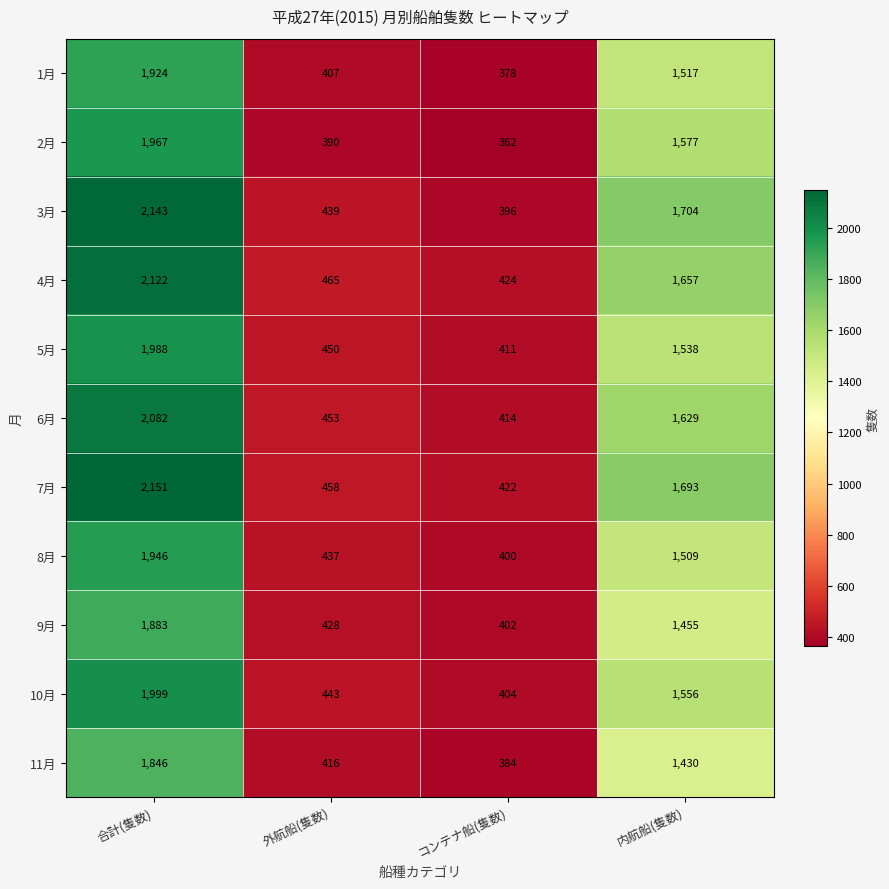

At 内航船(隻数), list the series in order from smallest to largest.

11月, 9月, 8月, 1月, 5月, 10月, 2月, 6月, 4月, 7月, 3月